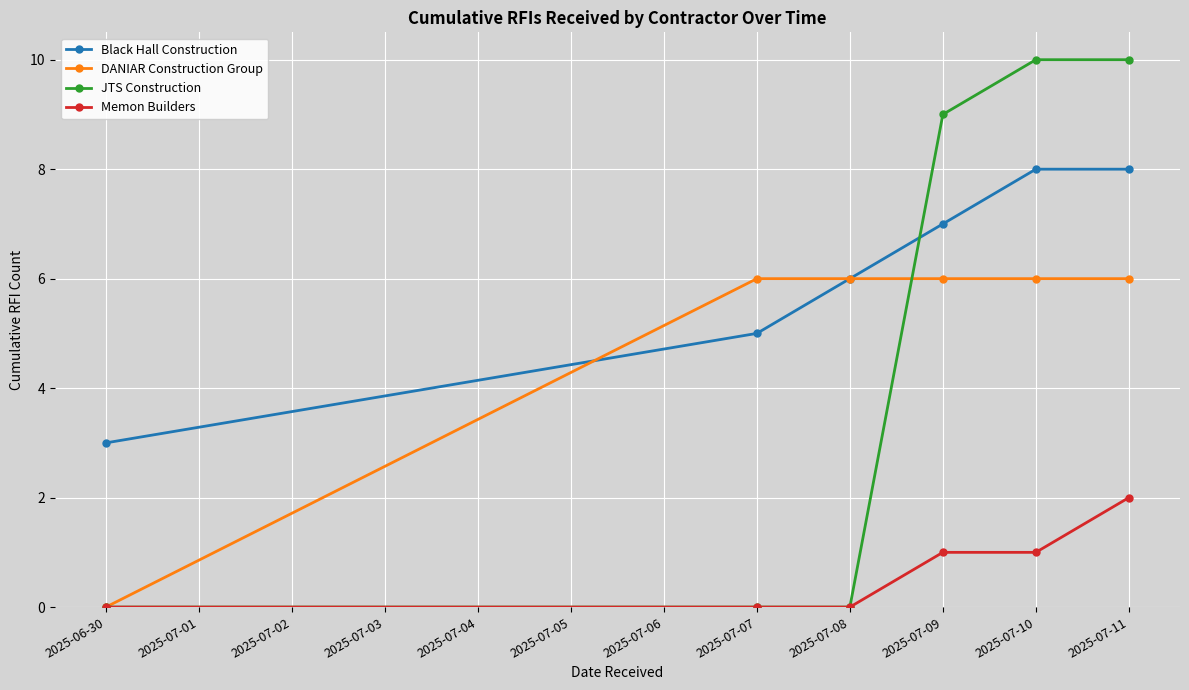

What is the maximum value shown in the chart?

10